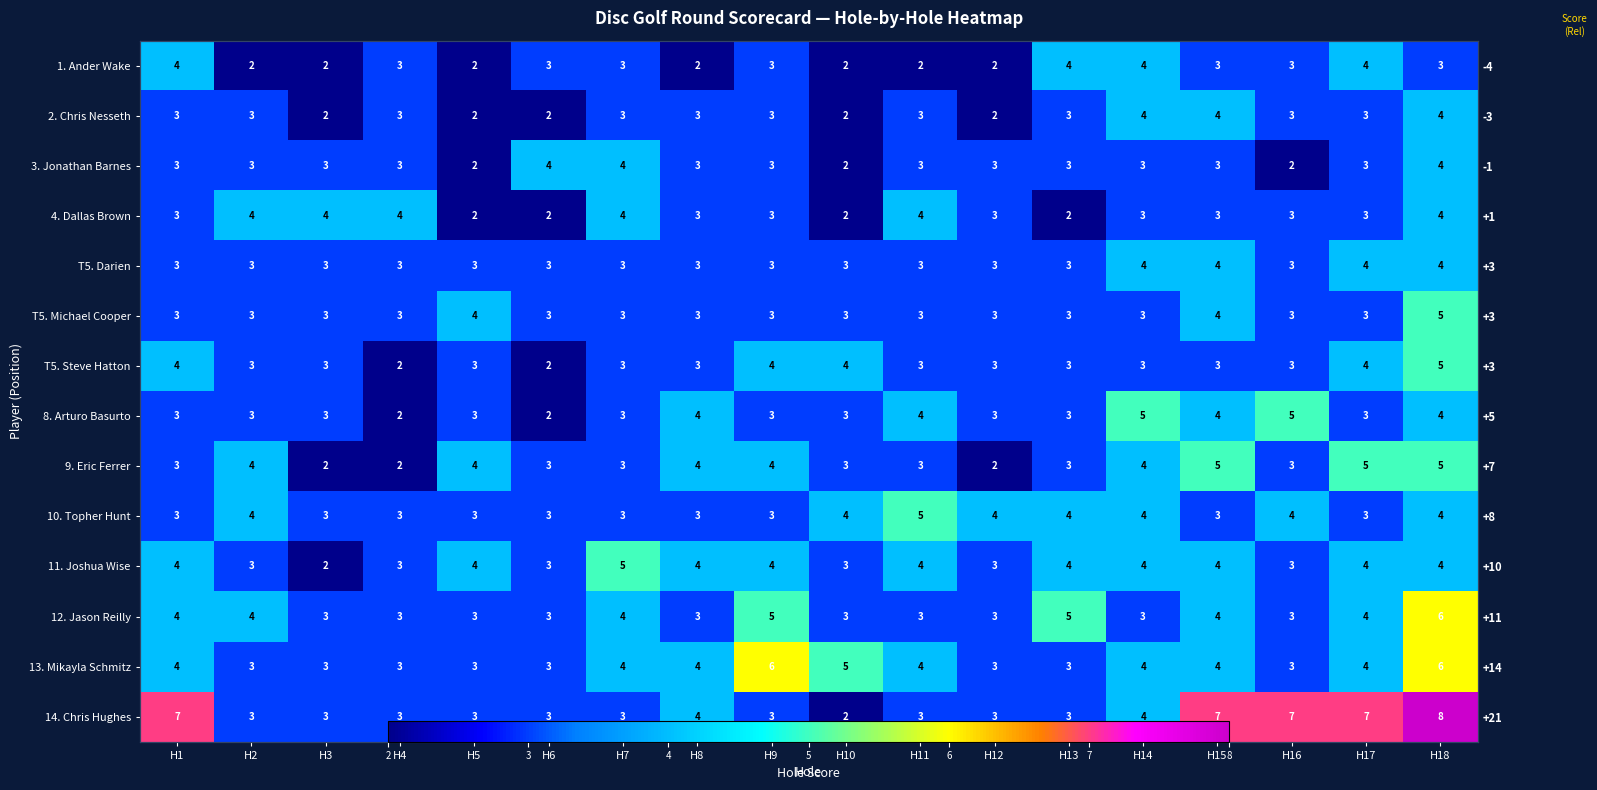

List the series in order of their peak value, highest first.

14. Chris Hughes, 12. Jason Reilly, 13. Mikayla Schmitz, T5. Michael Cooper, T5. Steve Hatton, 8. Arturo Basurto, 9. Eric Ferrer, 10. Topher Hunt, 11. Joshua Wise, 1. Ander Wake, 2. Chris Nesseth, 3. Jonathan Barnes, 4. Dallas Brown, T5. Darien